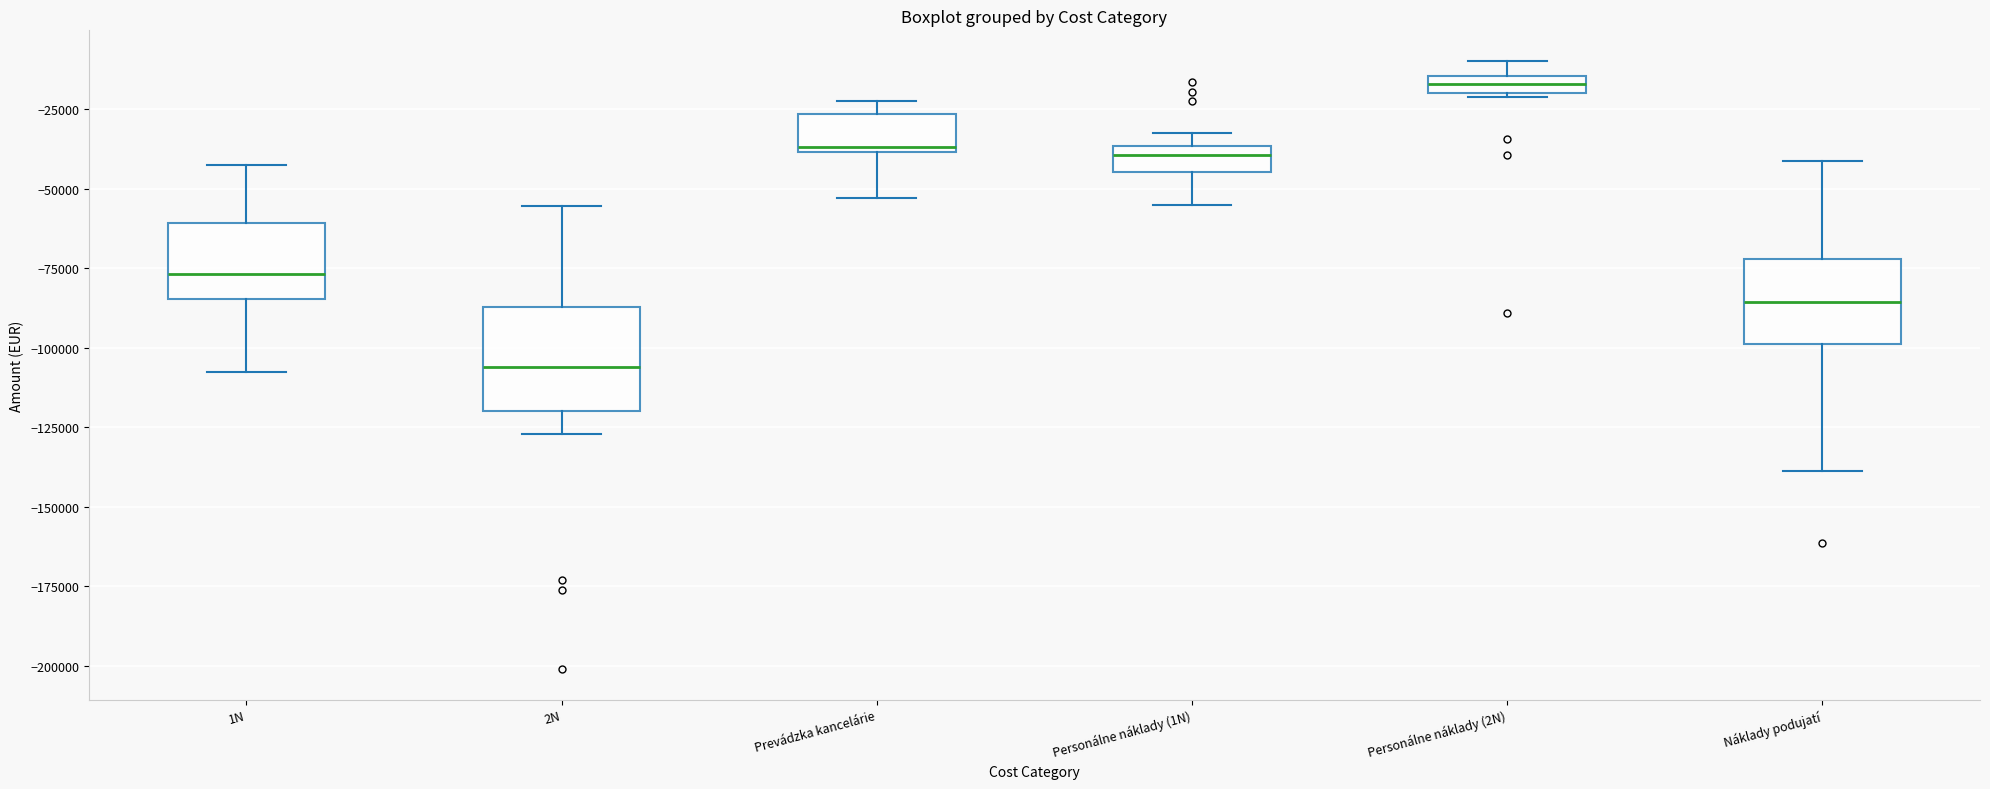

Where is the upper edge of the box for Náklady podujatí on the y-axis? The values are not printed on the chart, so give them approximately, as read against the axis.

-70000